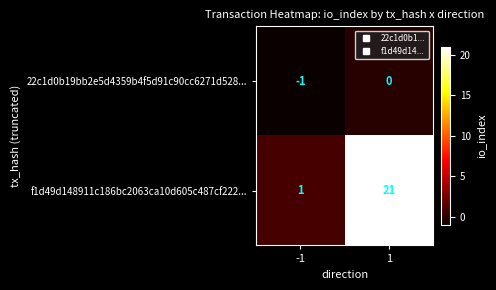

What is the spread (max minus min) of values at -1?

2